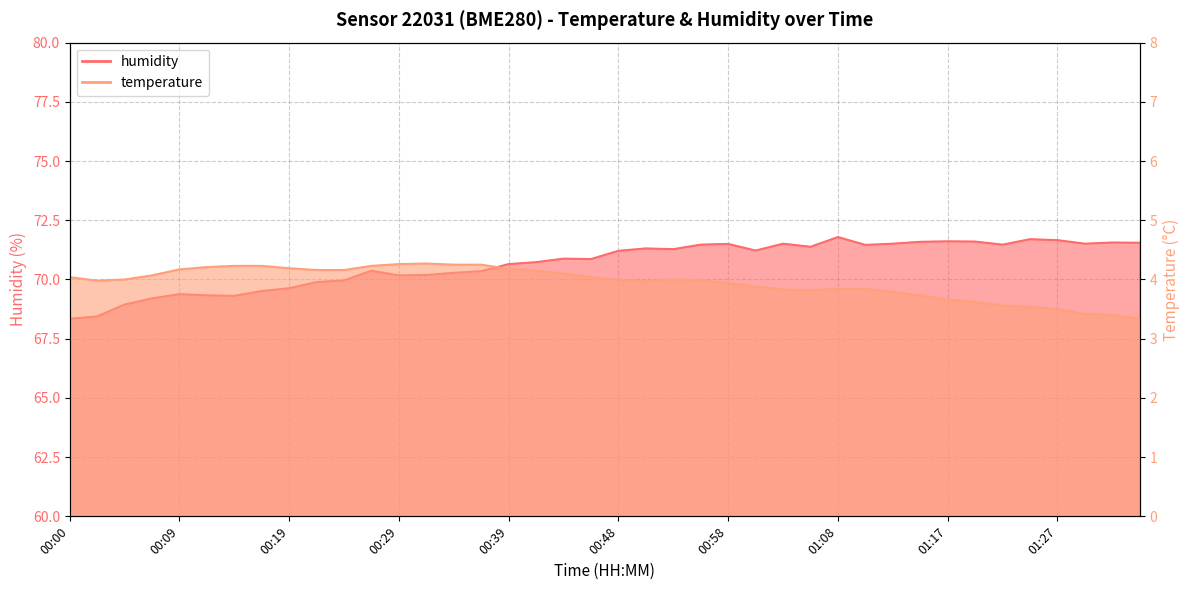

What is the value of the temperature point at the 25th from the left?

3.9